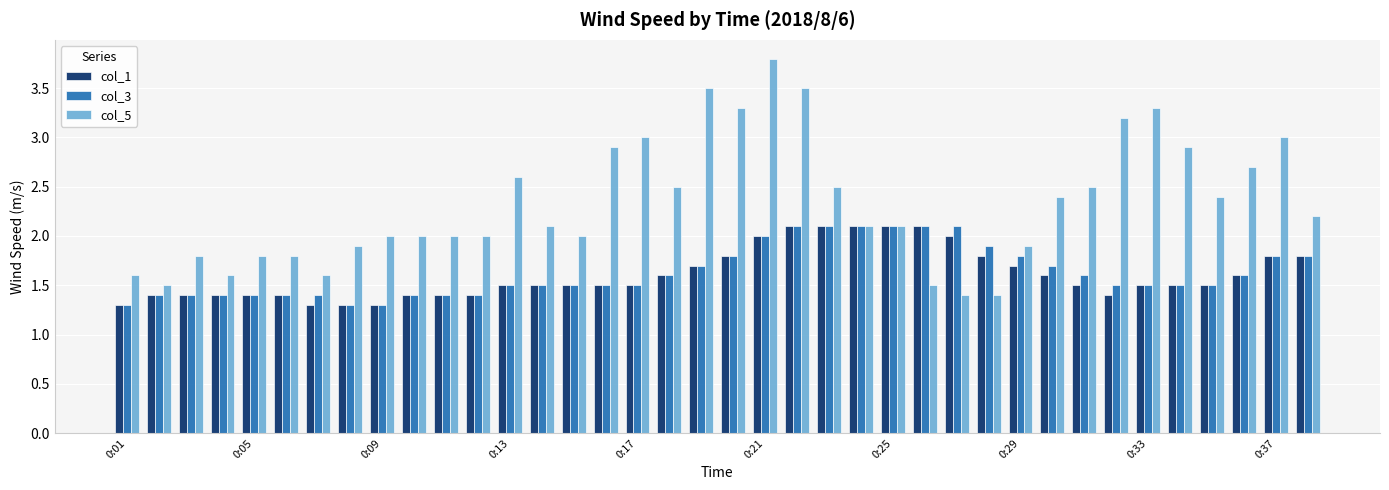

Which series has the largest total across all categories?

col_5